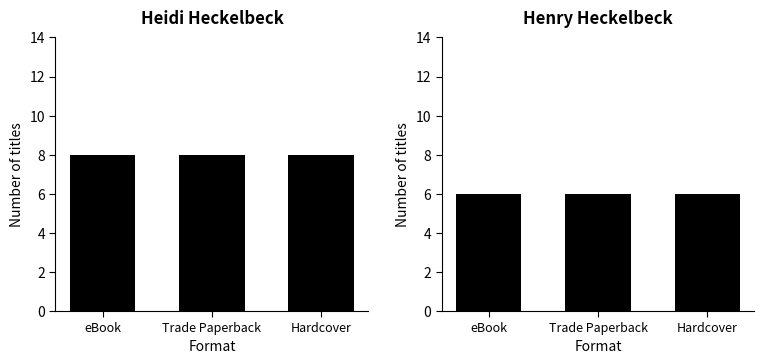

Which series changed the most between eBook and Trade Paperback?

Heidi Heckelbeck